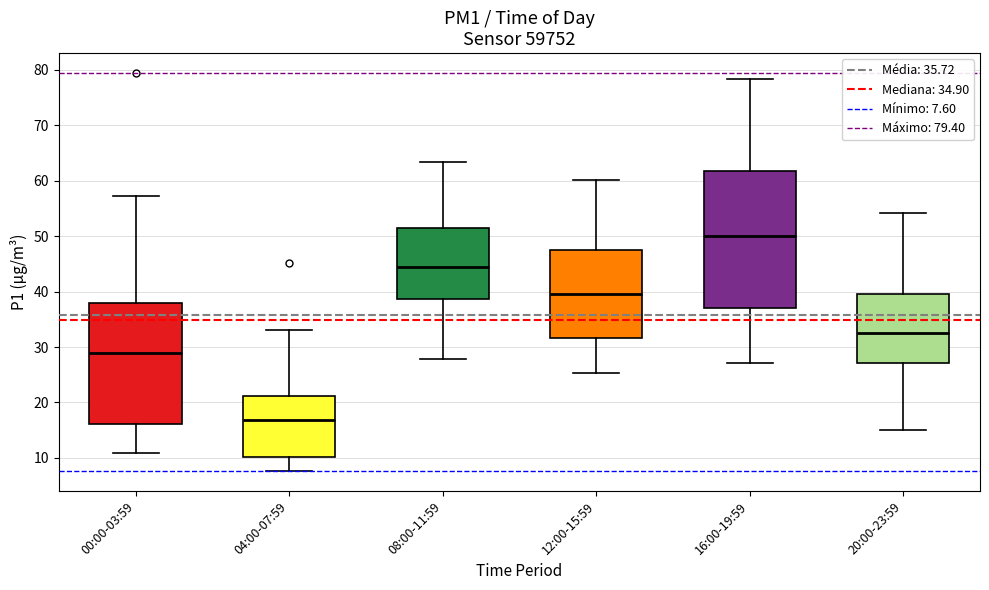

Where does the median line of the box for 12:00-15:59 sit on the y-axis? The values are not printed on the chart, so give them approximately, as read against the axis.

40